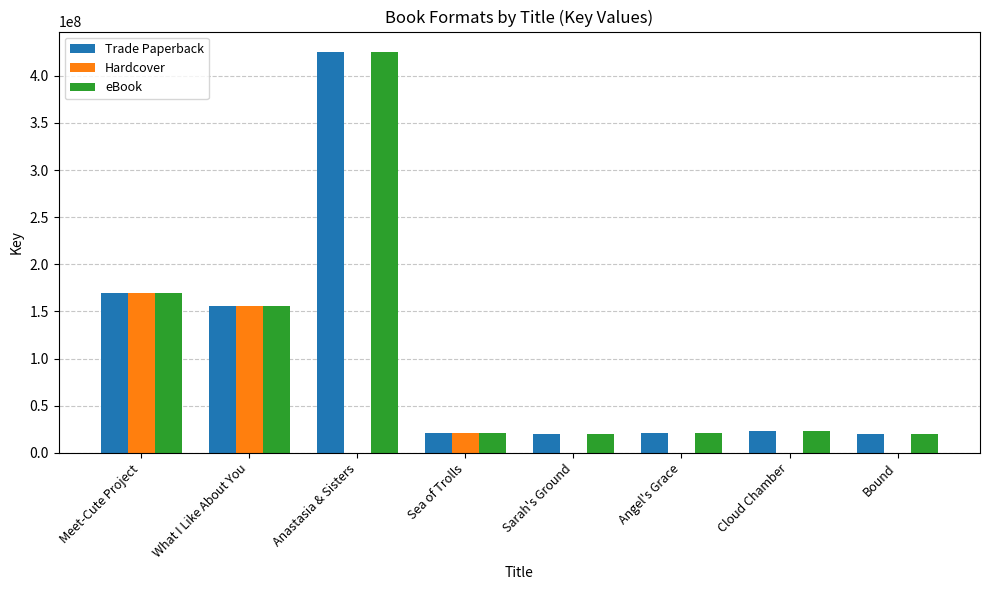

Which series has the largest range (max minus min)?

Trade Paperback